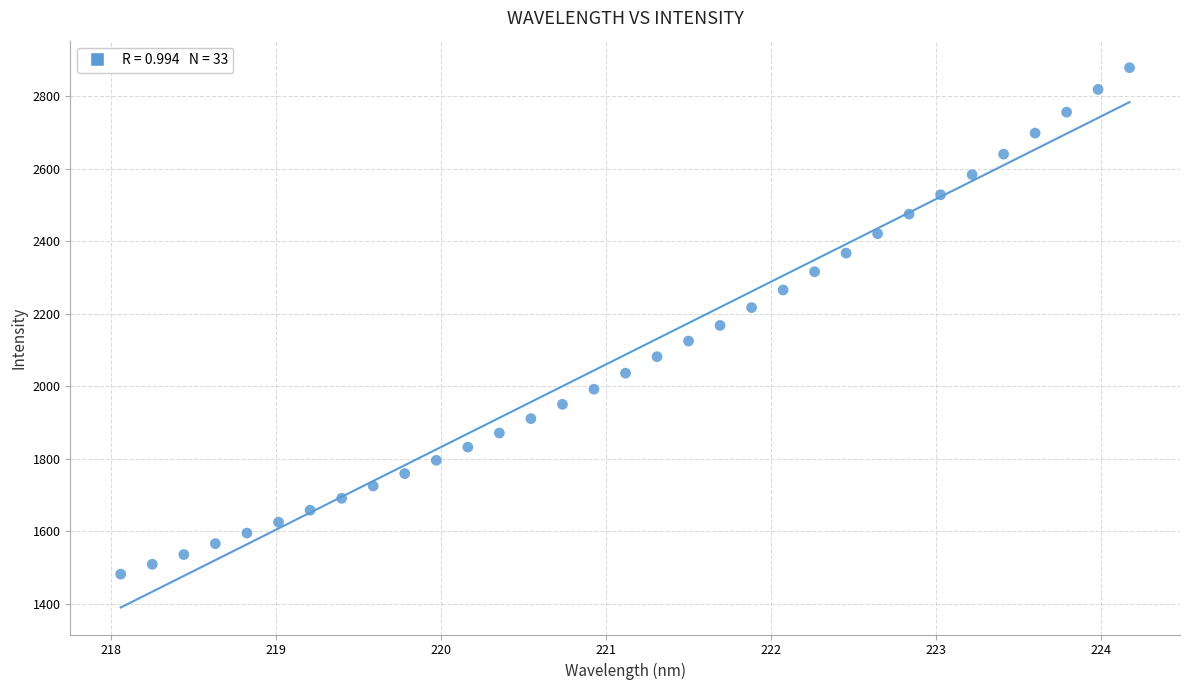

What is the range of X values (max minus min)?

6.1